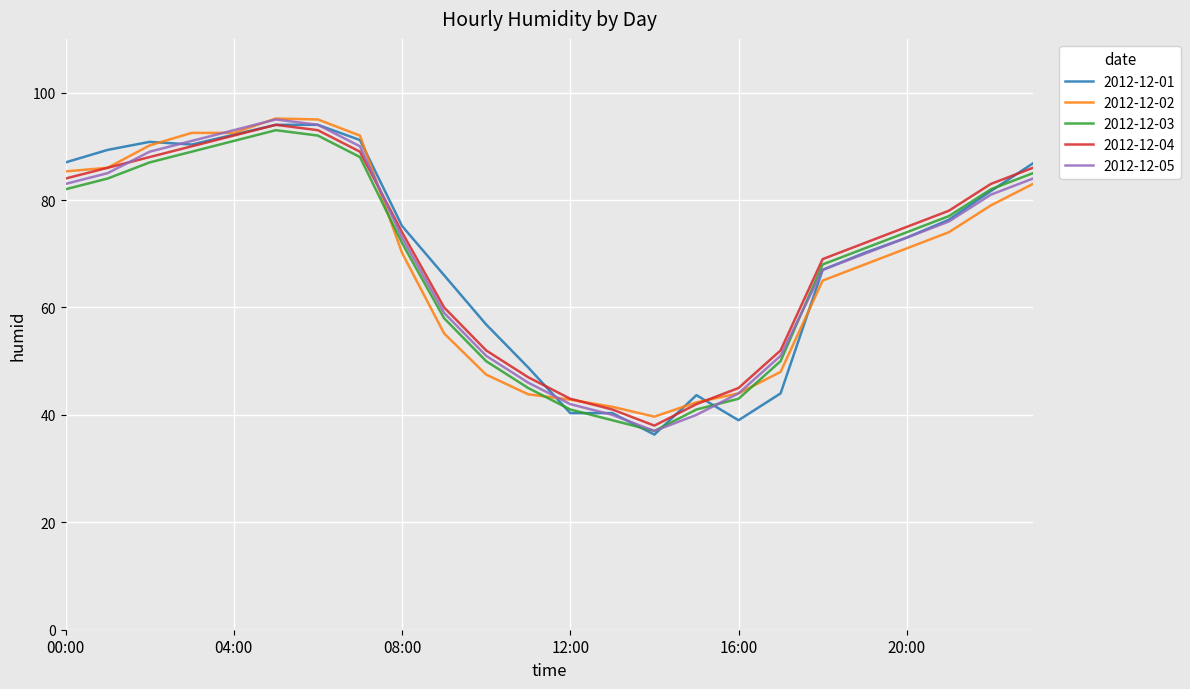

What is the lowest value of the 2012-12-05 series?

37.0